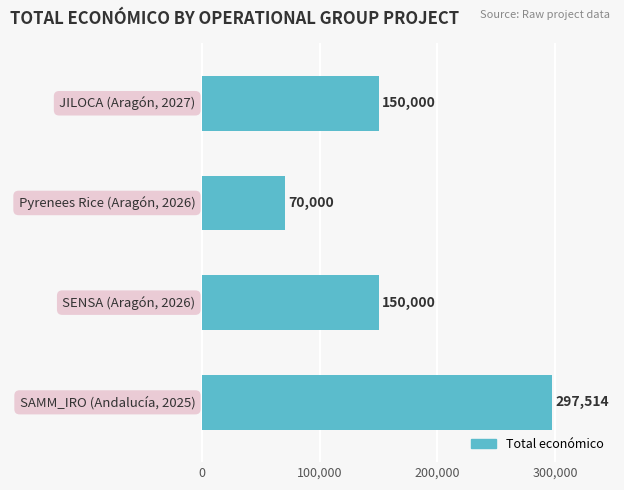

Reading top to bottom, transcribe all the data shown in this chart.

150000	70000	150000	297514